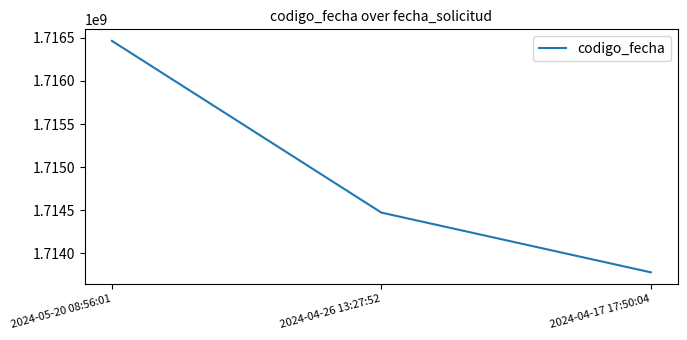

Reading left to right, extract all data points from this chart.

1716463402	1714472990	1713780711